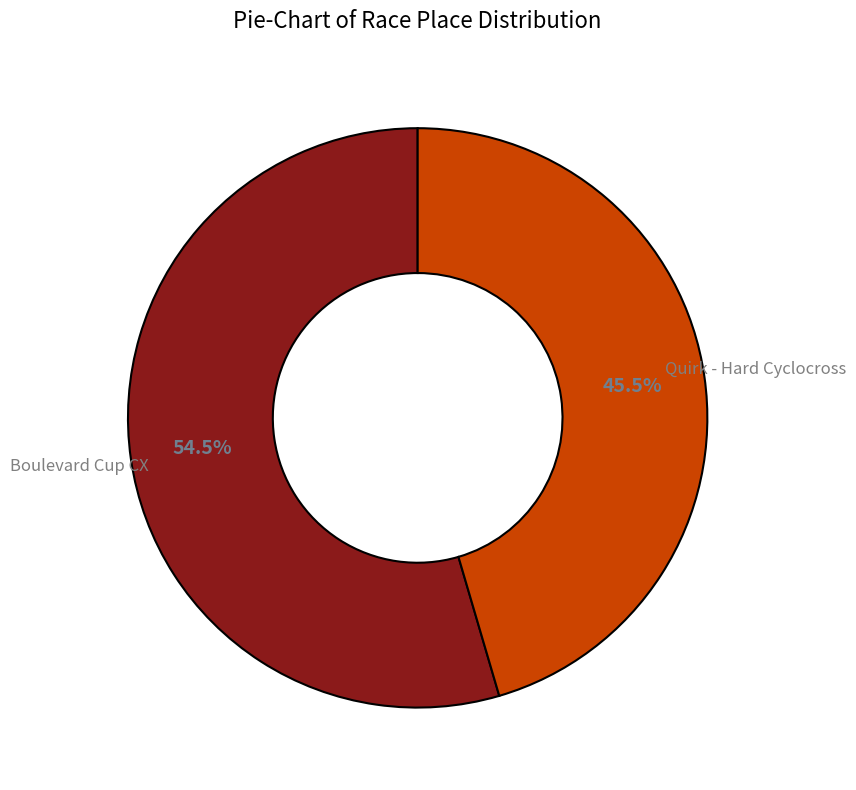

Is there any slice that represents more than half of the pie?

Yes